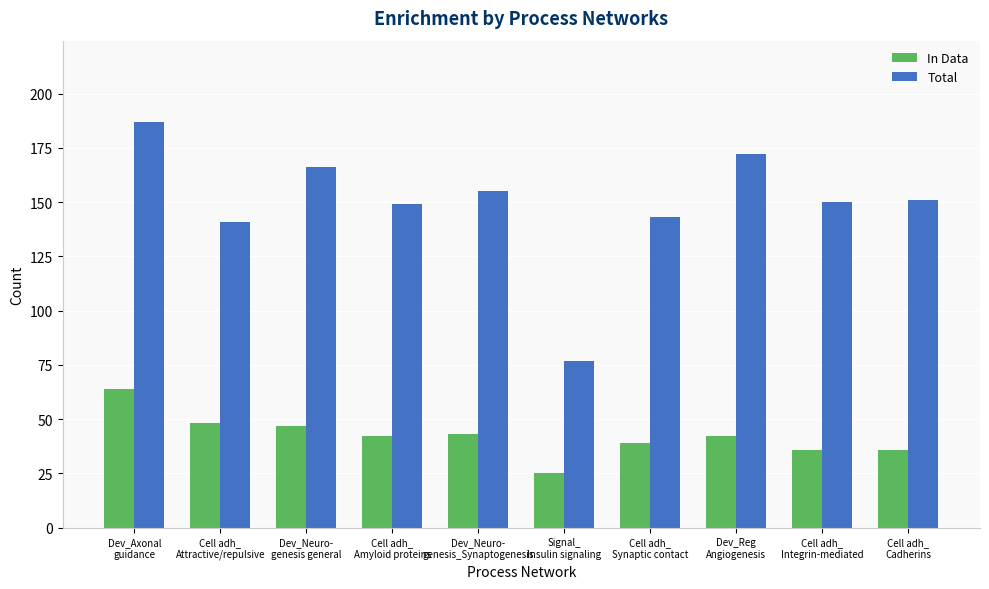

What is the value of the In Data bar at the 9th from the left?

36